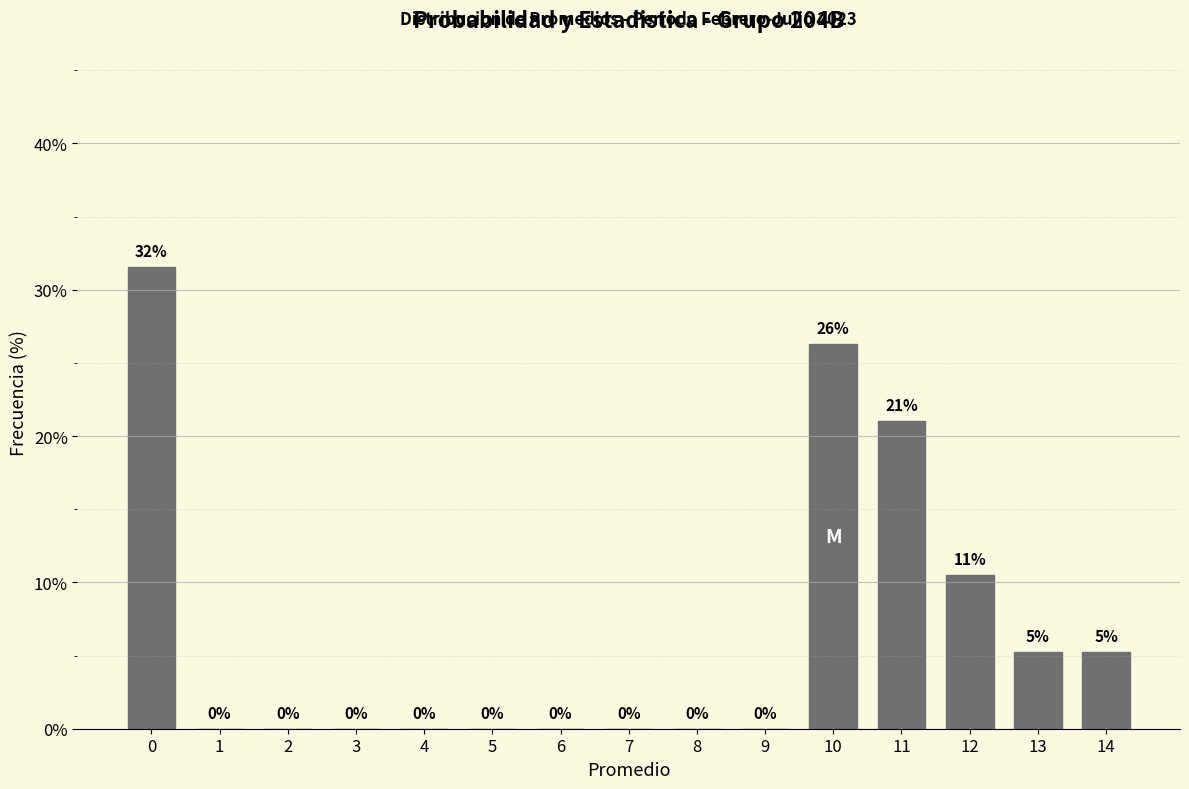

The chart shows a value of 12.4 at 3. True or false?

False